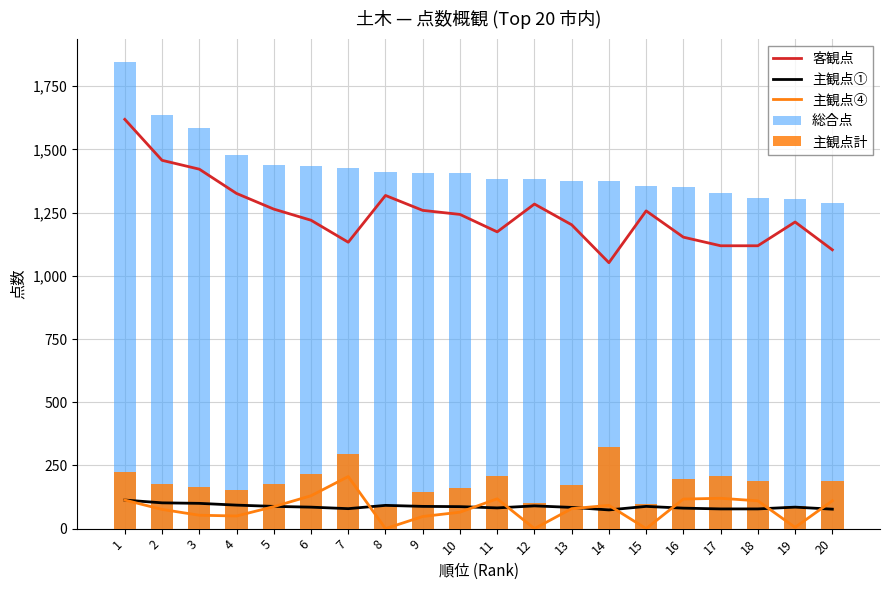

What is the average value of the 客観点 series?

1247